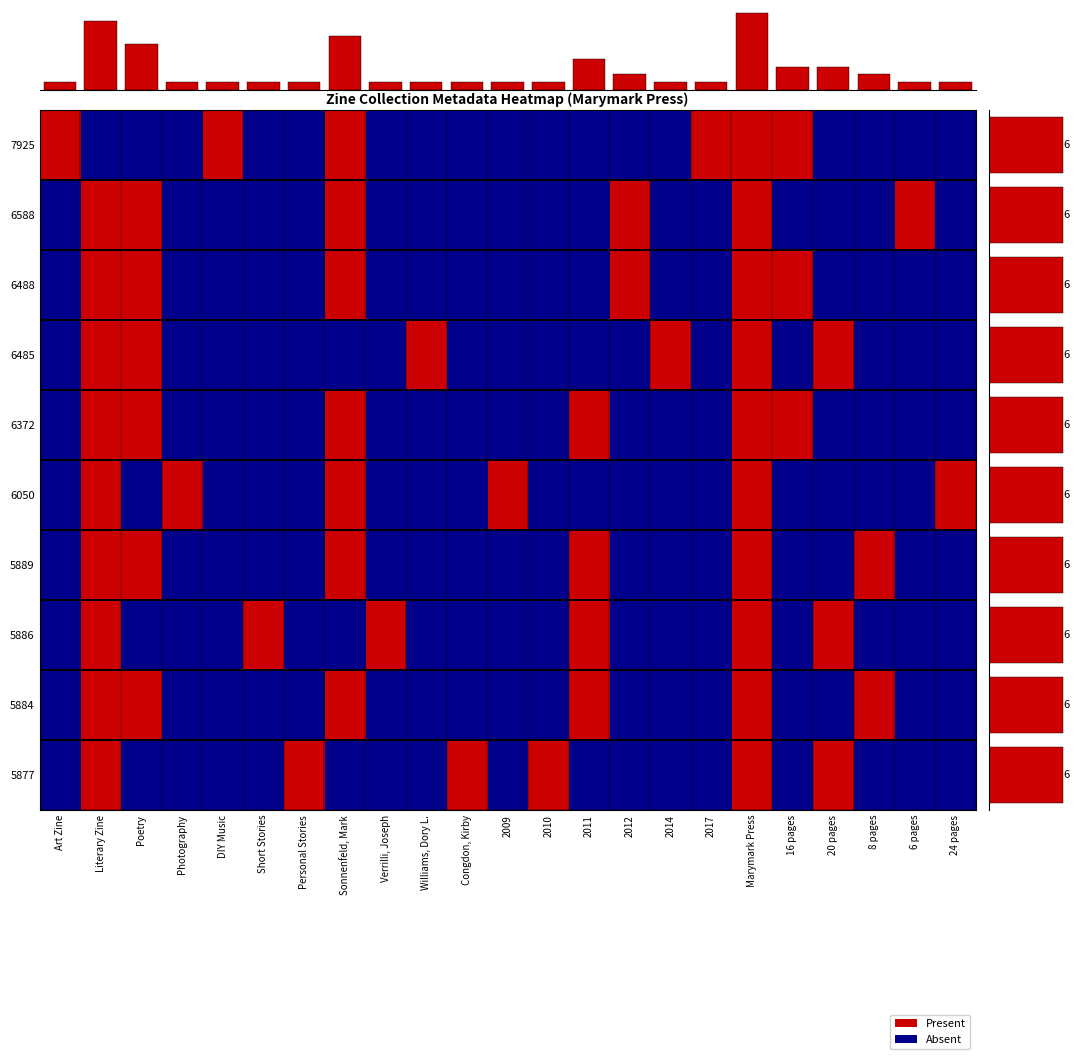

What value does the 6488 series have at 16 pages?

1